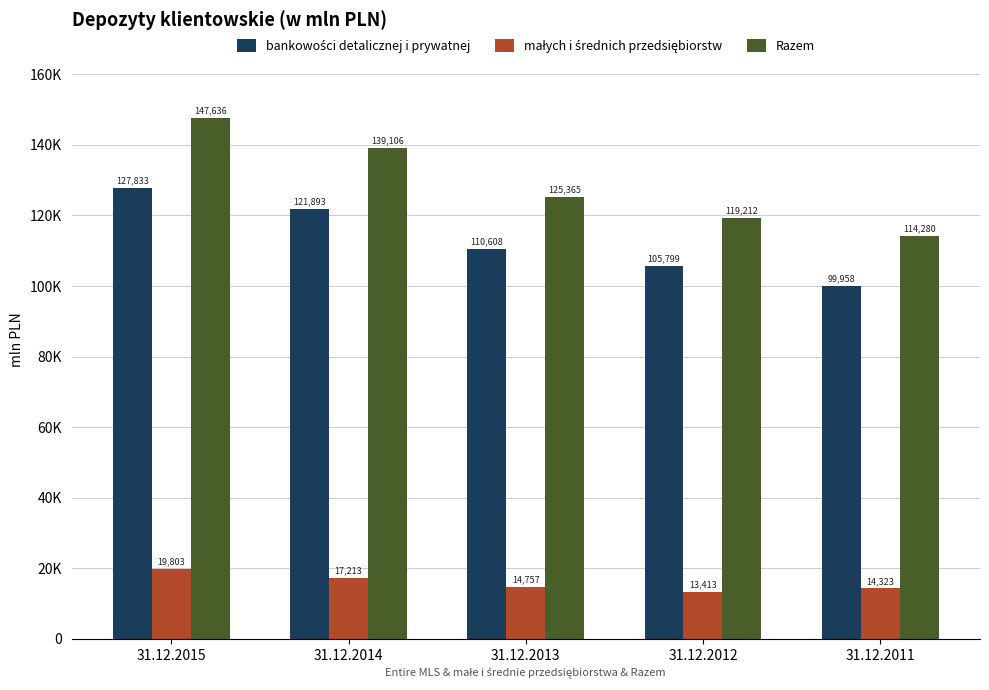

Which series has the widest spread of values?

Razem